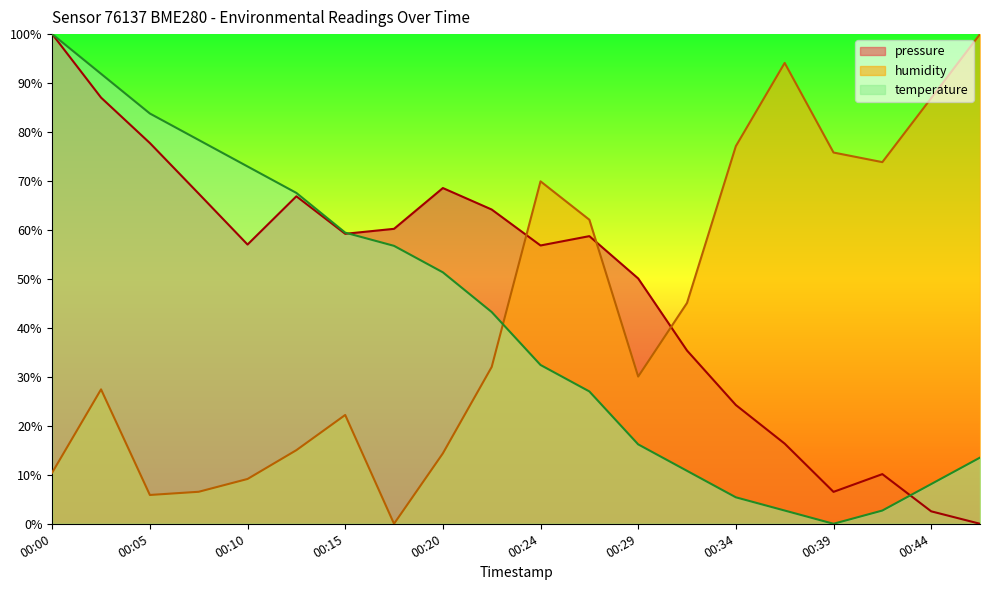

Between 00:34 and 00:44, which series saw the biggest shift?

pressure